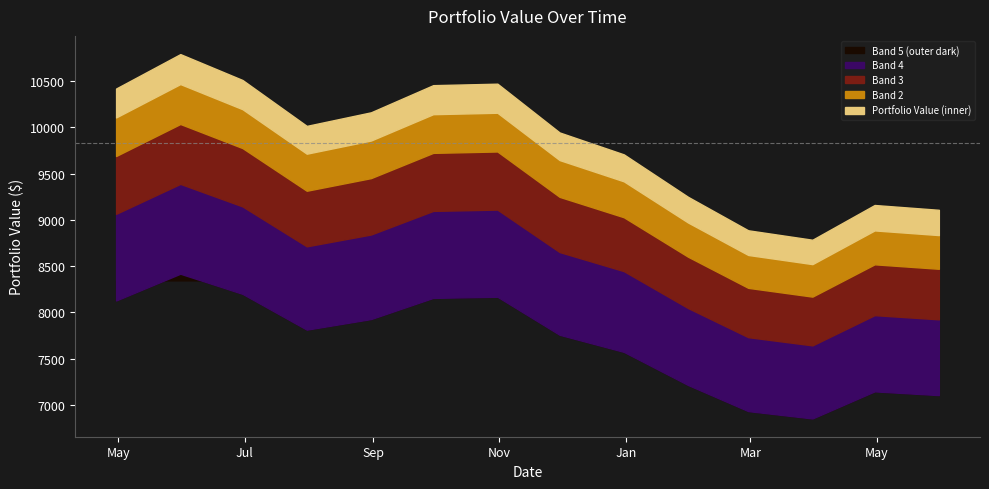

How many lines are shown in the chart?

1